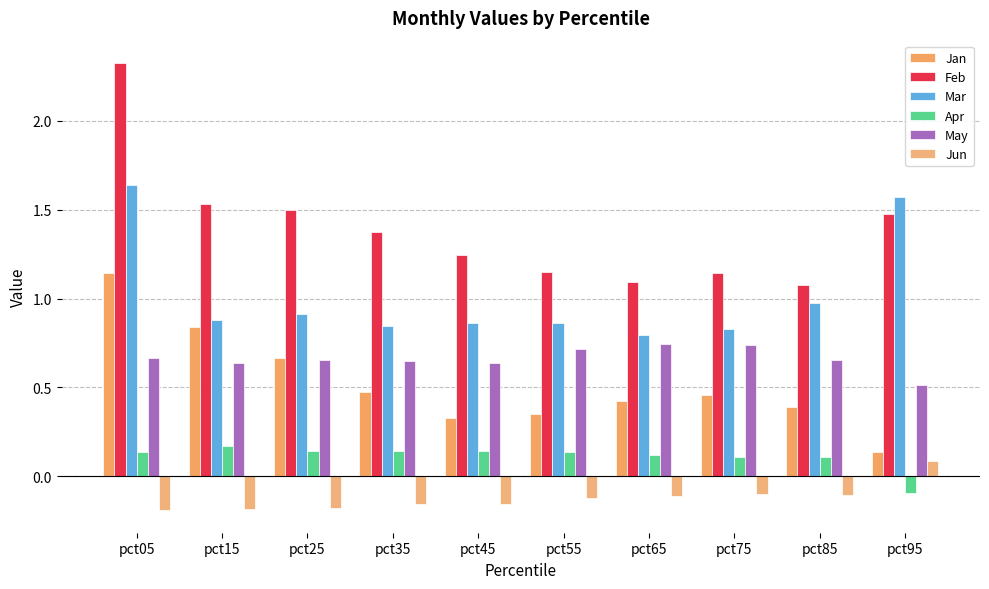

List the series in order of their peak value, lowest first.

Jun, Apr, May, Jan, Mar, Feb